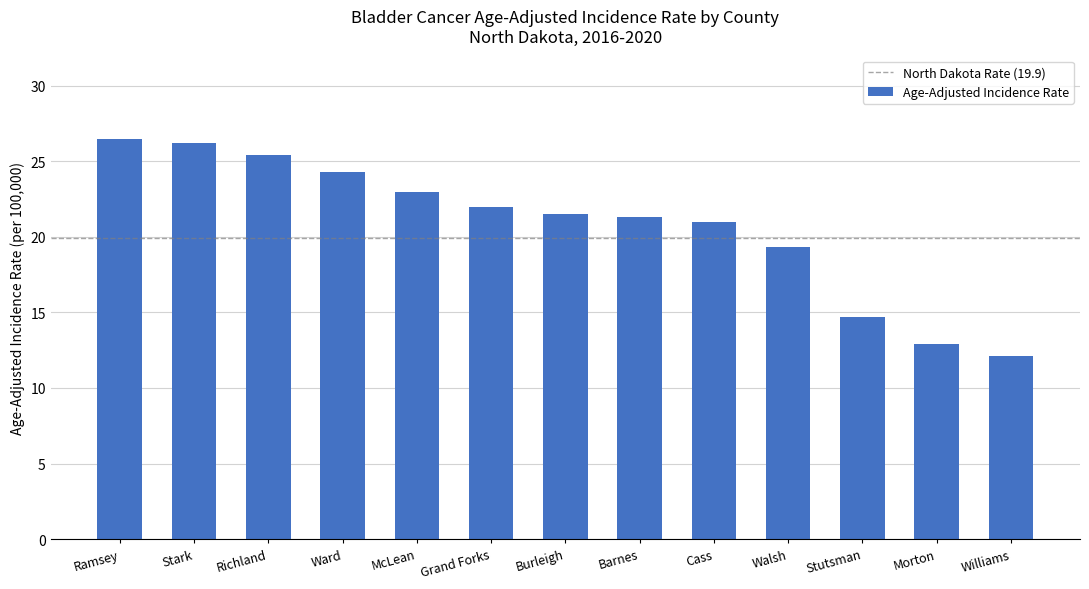

Is it true that the value at Williams is 12.1?

True